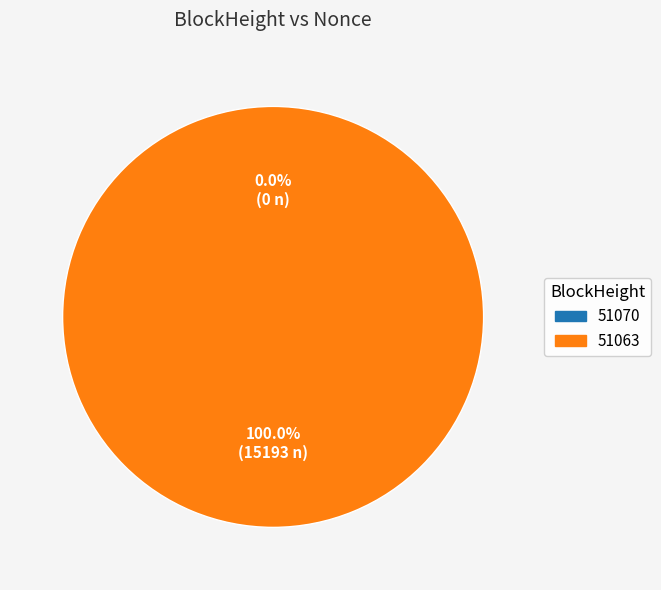

Rank the categories by value from lowest to highest.

51070, 51063